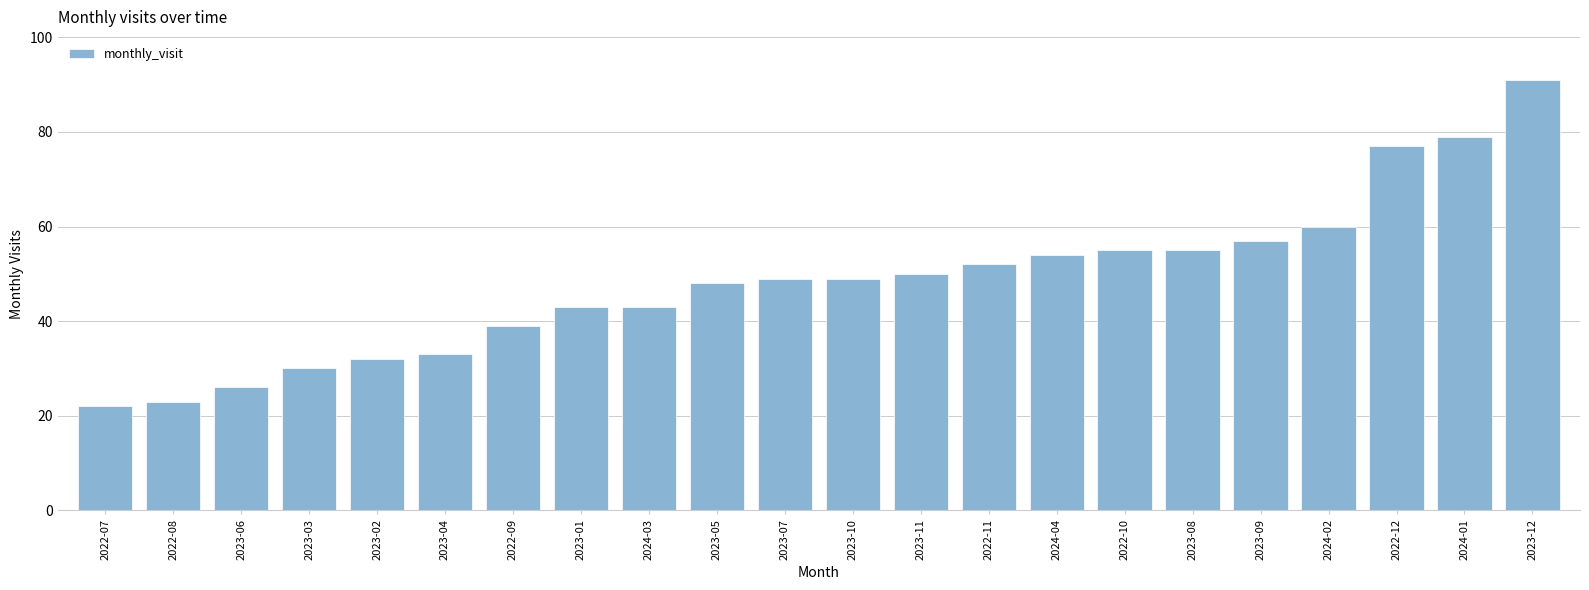

The value at 2024-03 is 43. True or false?

True